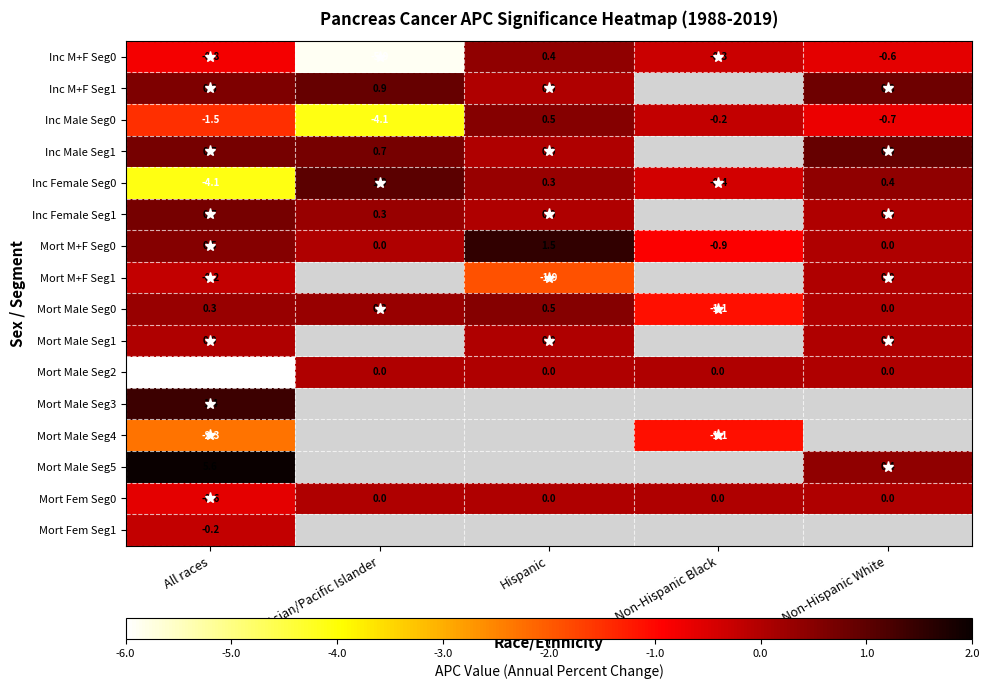

True or false: Inc Male Seg1 has a value of 1.2 at Asian/Pacific Islander.

False